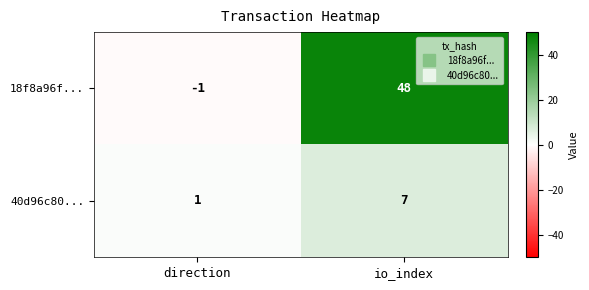

Which series has the widest spread of values?

18f8a96f...